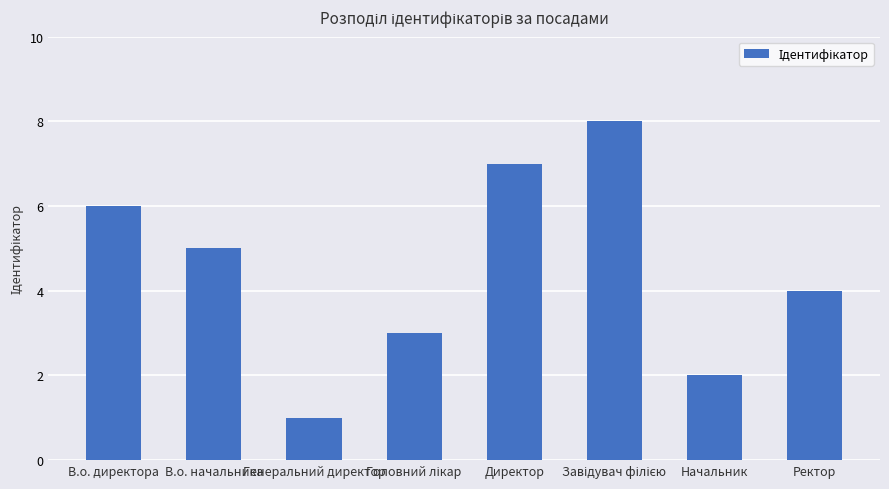

Where does the data first go above 5?

В.о. директора